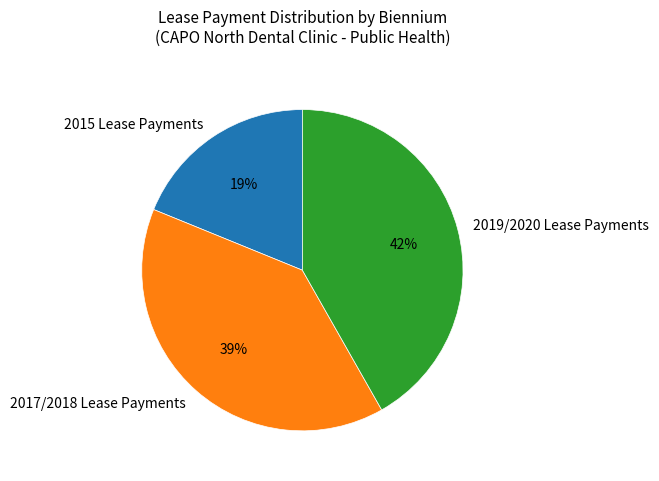

Approximately how many times larger is the value at 2015 Lease Payments compared to 2017/2018 Lease Payments?

0.5